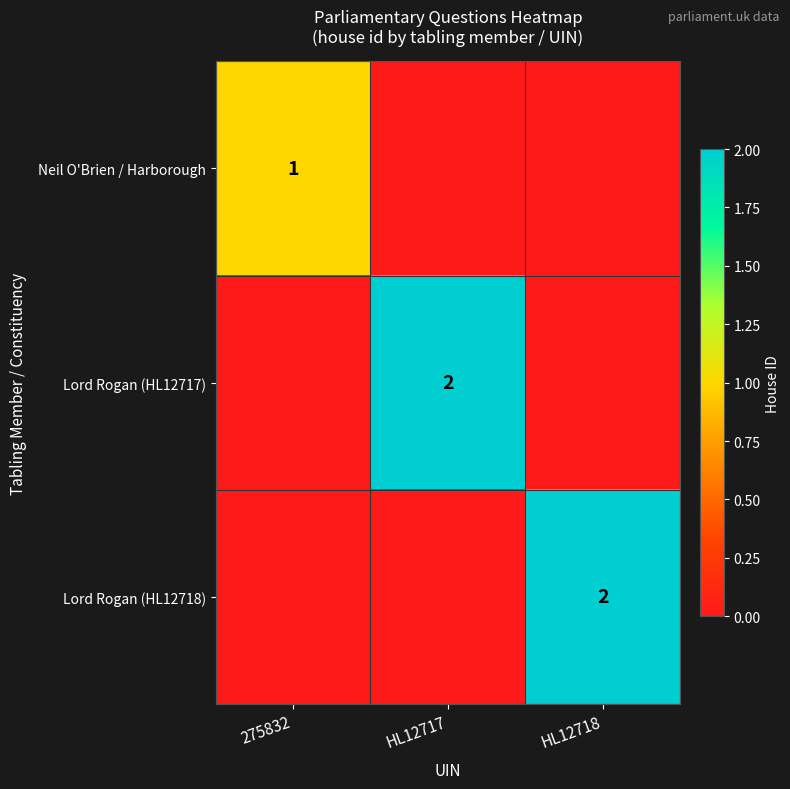

True or false: Lord Rogan (HL12717) has a value of 3 at HL12717.

False